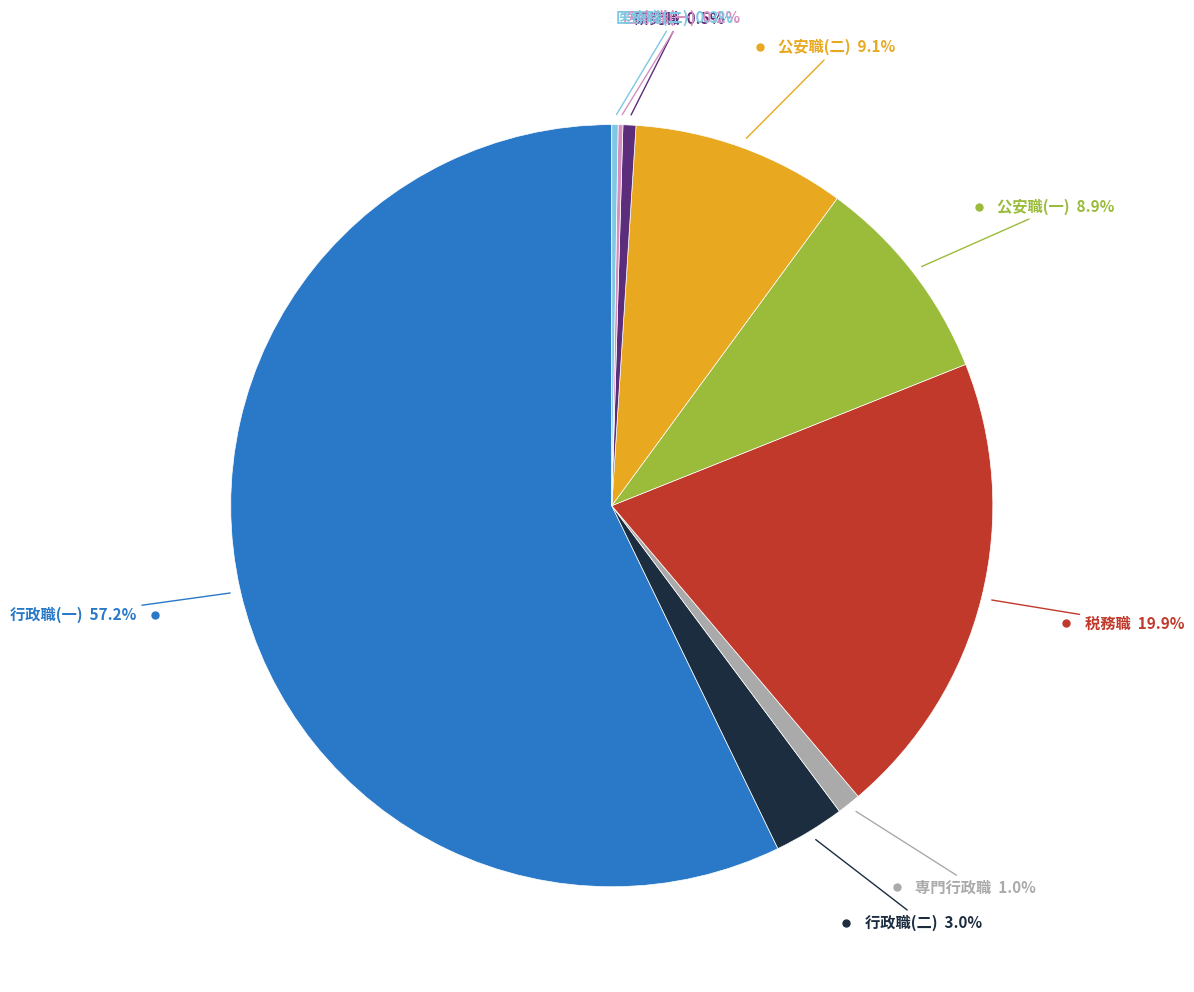

Does any single category account for the majority?

Yes